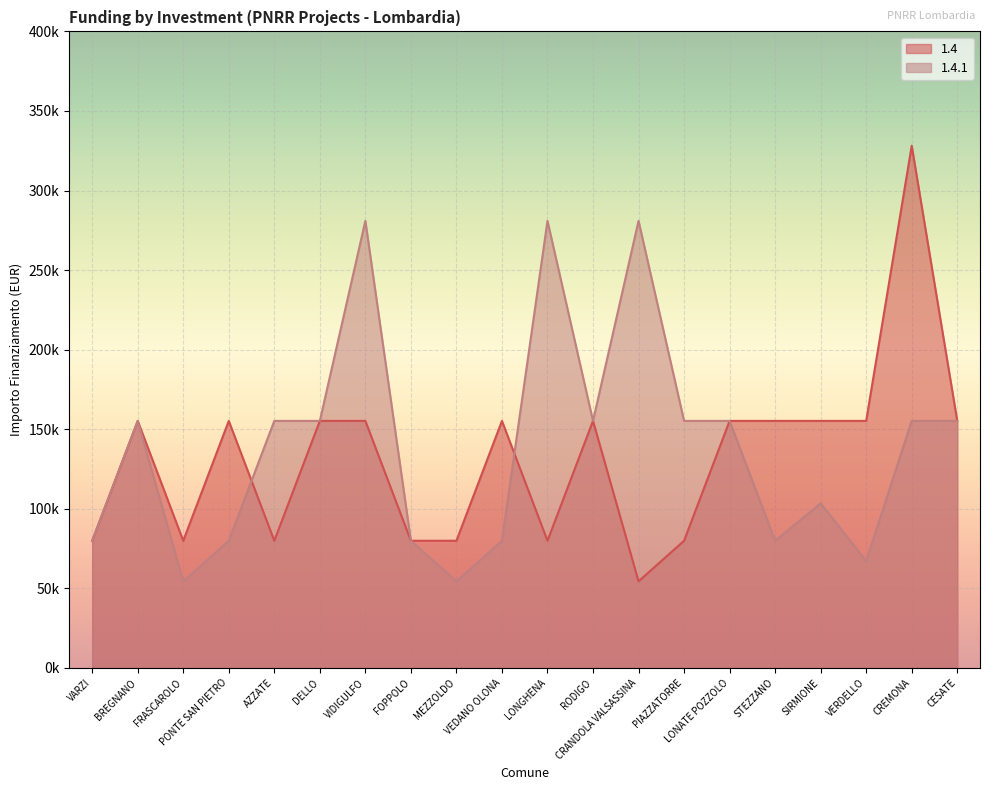

Where is the first local maximum for 1.4?

BREGNANO